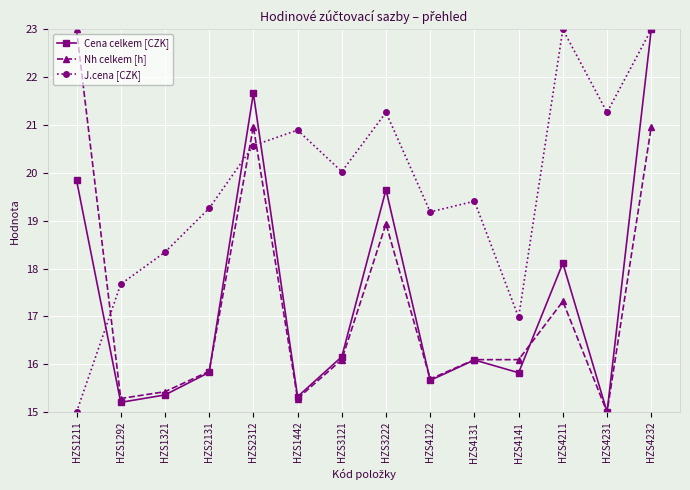

What is the minimum value for Nh celkem [h]?

15.0